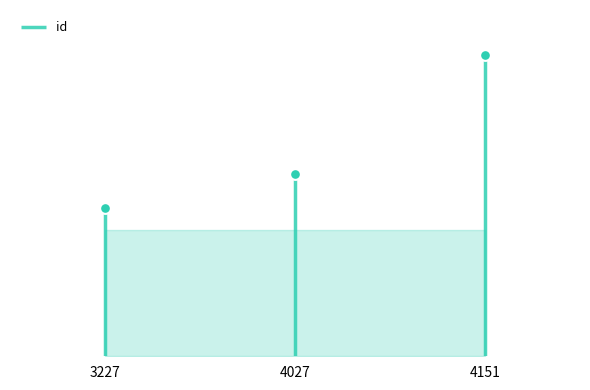

What is the change in value from 4027 to 4151?

+6794